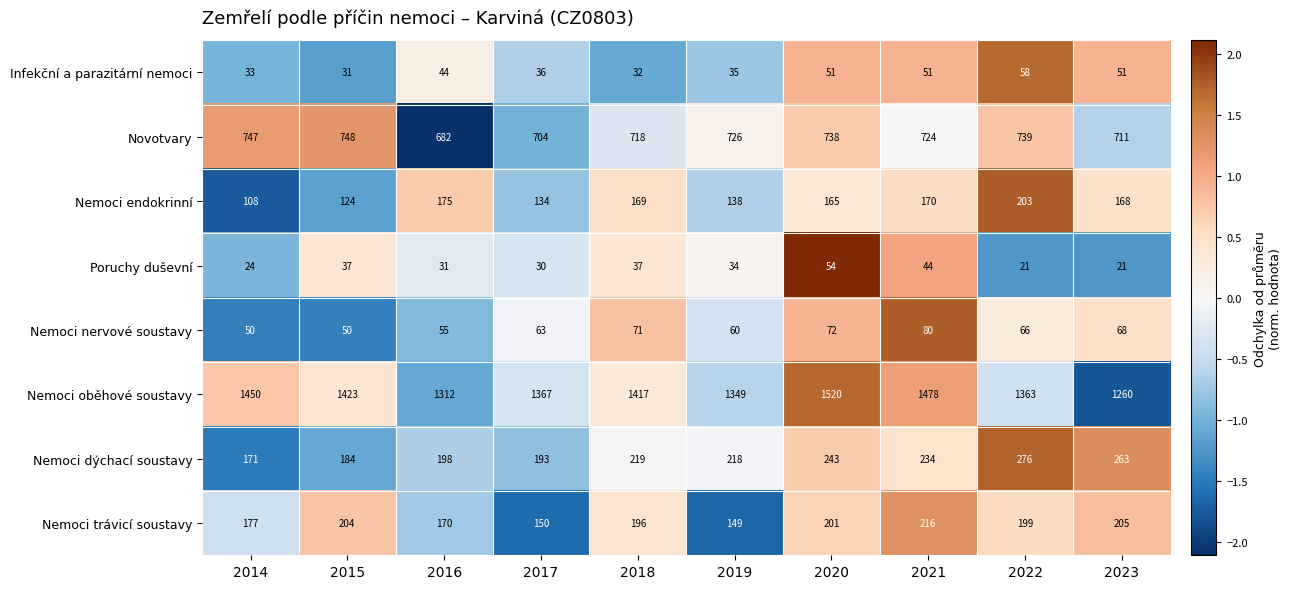

Which category has the highest value in the Infekční a parazitární nemoci series?

2022